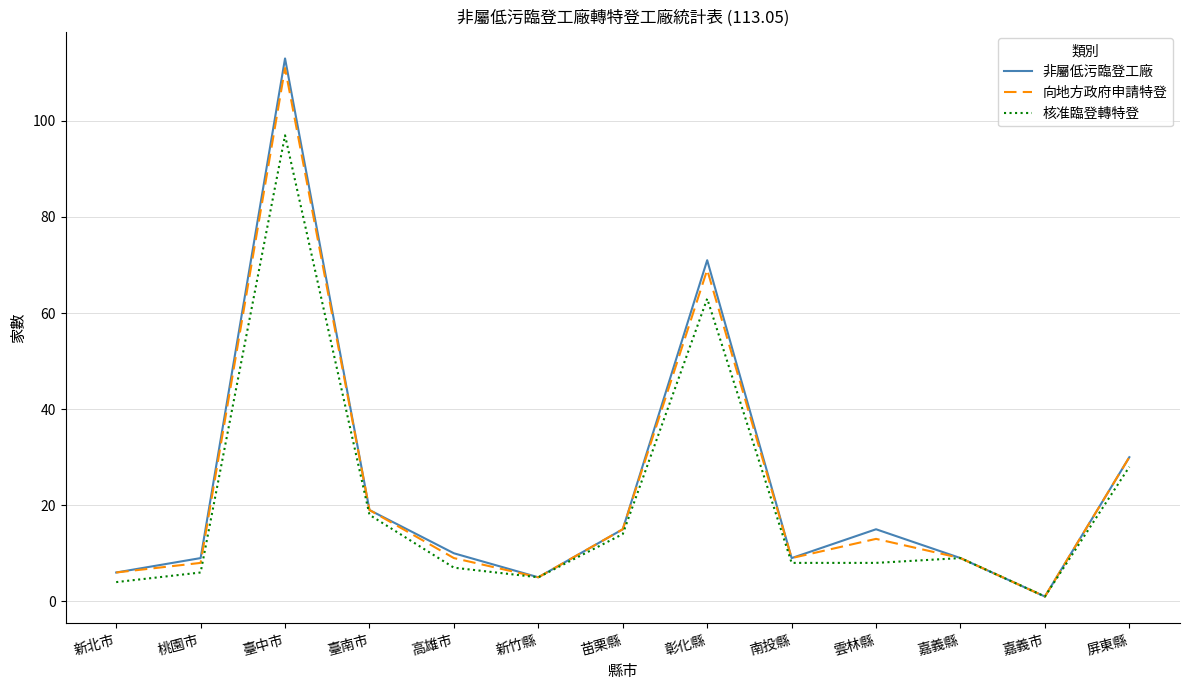

What is the smallest value displayed?

1